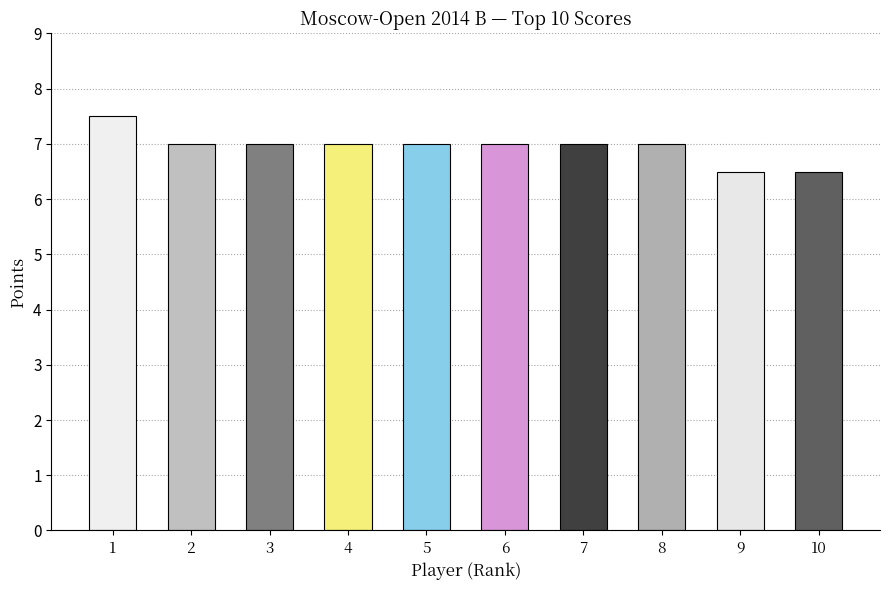

What is the minimum value shown in the chart?

6.5